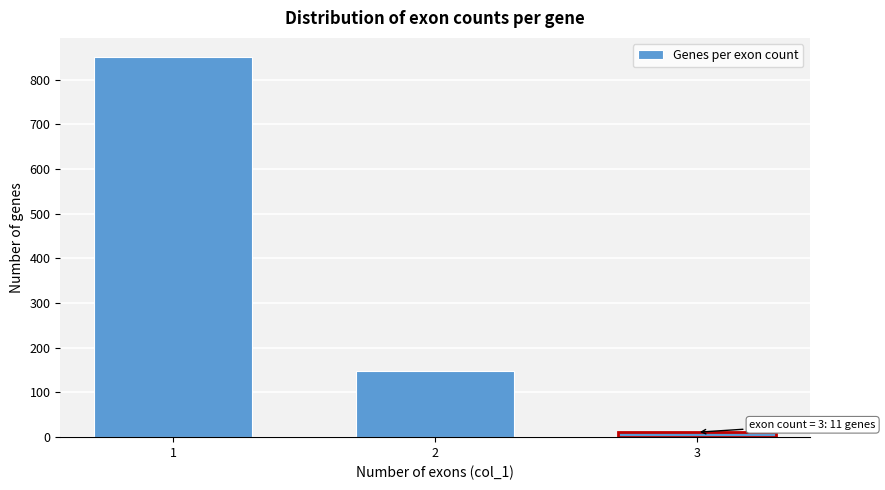

Reading right to left, extract all data points from this chart.

11	149	851